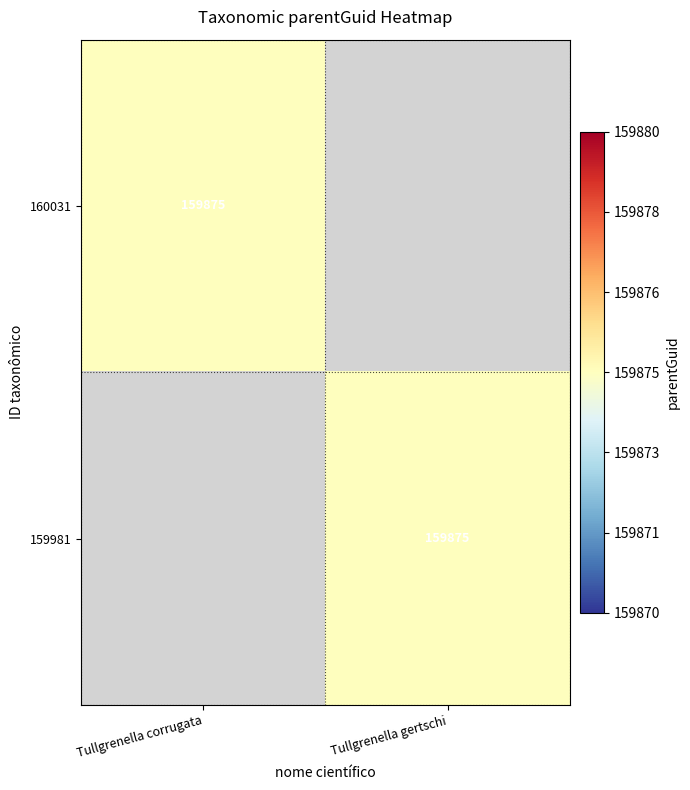

The 159981 series shows 57157 at Tullgrenella gertschi. True or false?

False